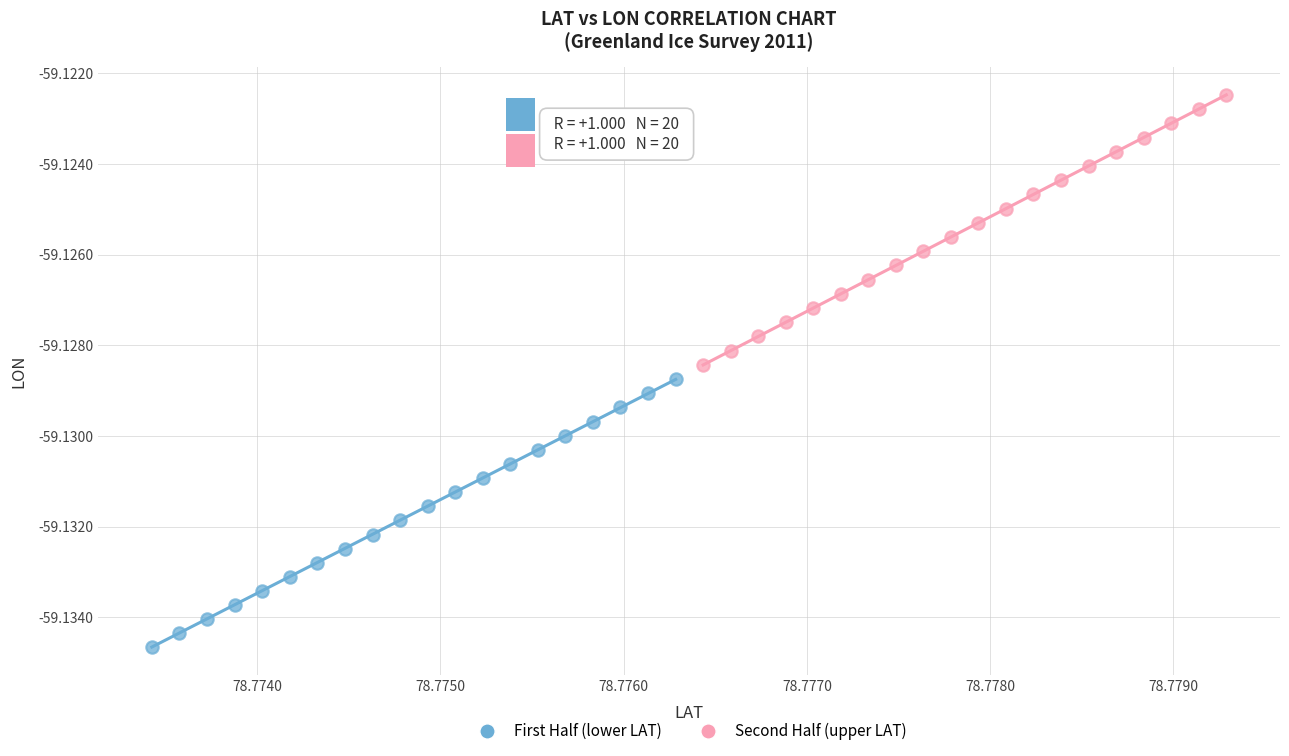

Which series has the largest Y range (max minus min)?

Second Half (upper LAT)